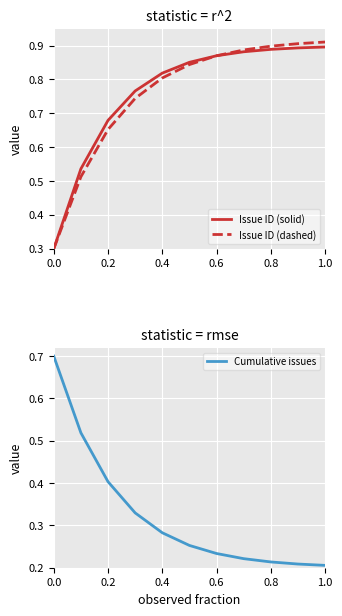

Is the value of Issue ID (dashed) at 1.0 greater than the value of Issue ID (solid) at 0.0?

Yes